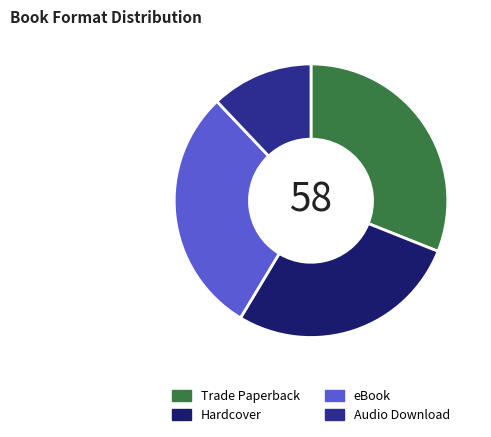

Between Audio Download and eBook, which is larger?

eBook